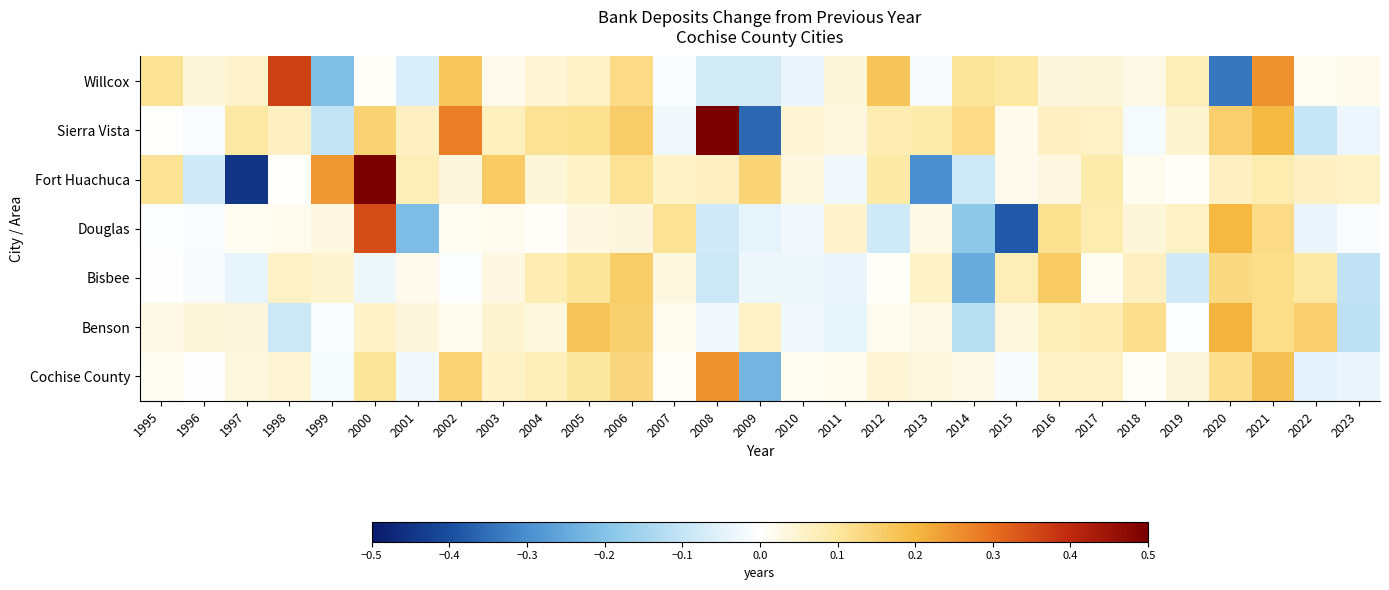

Reading left to right, what are all the values shown in this chart?

Cochise County: 1995=0.0	1996=-0.0	1997=0.0	1998=0.0	1999=-0.0	2000=0.1	2001=-0.0	2002=0.1	2003=0.1	2004=0.1	2005=0.1	2006=0.1	2007=0.0	2008=0.3	2009=-0.2	2010=0.0	2011=0.0	2012=0.0	2013=0.0	2014=0.0	2015=-0.0	2016=0.1	2017=0.1	2018=0.0	2019=0.0	2020=0.1	2021=0.2	2022=-0.1	2023=-0.0
Benson: 1995=0.0	1996=0.0	1997=0.0	1998=-0.1	1999=-0.0	2000=0.1	2001=0.0	2002=0.0	2003=0.0	2004=0.0	2005=0.2	2006=0.2	2007=0.0	2008=-0.0	2009=0.1	2010=-0.0	2011=-0.0	2012=0.0	2013=0.0	2014=-0.1	2015=0.0	2016=0.1	2017=0.1	2018=0.1	2019=-0.0	2020=0.2	2021=0.1	2022=0.2	2023=-0.1
Bisbee: 1995=-0.0	1996=-0.0	1997=-0.0	1998=0.1	1999=0.0	2000=-0.0	2001=0.0	2002=-0.0	2003=0.0	2004=0.1	2005=0.1	2006=0.2	2007=0.0	2008=-0.1	2009=-0.0	2010=-0.0	2011=-0.0	2012=0.0	2013=0.1	2014=-0.2	2015=0.1	2016=0.2	2017=0.0	2018=0.1	2019=-0.1	2020=0.1	2021=0.1	2022=0.1	2023=-0.1
Douglas: 1995=-0.0	1996=-0.0	1997=0.0	1998=0.0	1999=0.0	2000=0.4	2001=-0.2	2002=0.0	2003=0.0	2004=0.0	2005=0.0	2006=0.0	2007=0.1	2008=-0.1	2009=-0.0	2010=-0.0	2011=0.1	2012=-0.1	2013=0.0	2014=-0.2	2015=-0.4	2016=0.1	2017=0.1	2018=0.0	2019=0.1	2020=0.2	2021=0.1	2022=-0.0	2023=-0.0
Fort Huachuca: 1995=0.1	1996=-0.1	1997=-0.4	1998=0.0	1999=0.2	2000=0.5	2001=0.1	2002=0.0	2003=0.2	2004=0.0	2005=0.1	2006=0.1	2007=0.1	2008=0.1	2009=0.1	2010=0.0	2011=-0.0	2012=0.1	2013=-0.3	2014=-0.1	2015=0.0	2016=0.0	2017=0.1	2018=0.0	2019=0.0	2020=0.1	2021=0.1	2022=0.1	2023=0.1
Sierra Vista: 1995=0.0	1996=-0.0	1997=0.1	1998=0.1	1999=-0.1	2000=0.1	2001=0.1	2002=0.3	2003=0.1	2004=0.1	2005=0.1	2006=0.2	2007=-0.0	2008=0.5	2009=-0.4	2010=0.0	2011=0.0	2012=0.1	2013=0.1	2014=0.1	2015=0.0	2016=0.1	2017=0.1	2018=-0.0	2019=0.0	2020=0.2	2021=0.2	2022=-0.1	2023=-0.0
Willcox: 1995=0.1	1996=0.0	1997=0.1	1998=0.4	1999=-0.2	2000=0.0	2001=-0.1	2002=0.2	2003=0.0	2004=0.0	2005=0.1	2006=0.1	2007=-0.0	2008=-0.1	2009=-0.1	2010=-0.0	2011=0.0	2012=0.2	2013=-0.0	2014=0.1	2015=0.1	2016=0.0	2017=0.0	2018=0.0	2019=0.1	2020=-0.3	2021=0.3	2022=0.0	2023=0.0